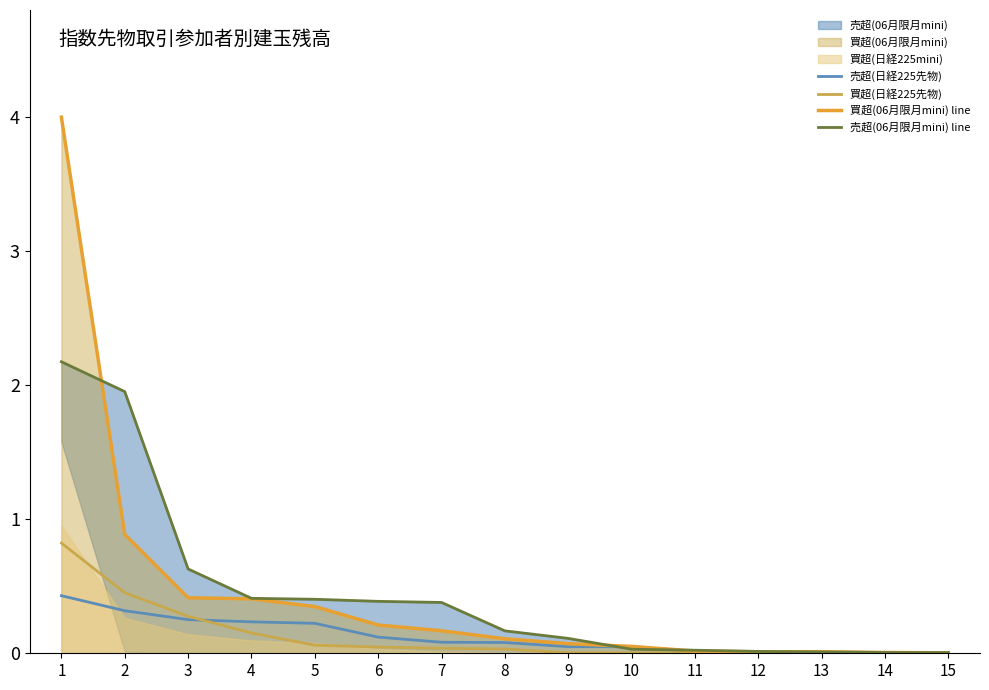

What is the greatest value displayed?

4.0